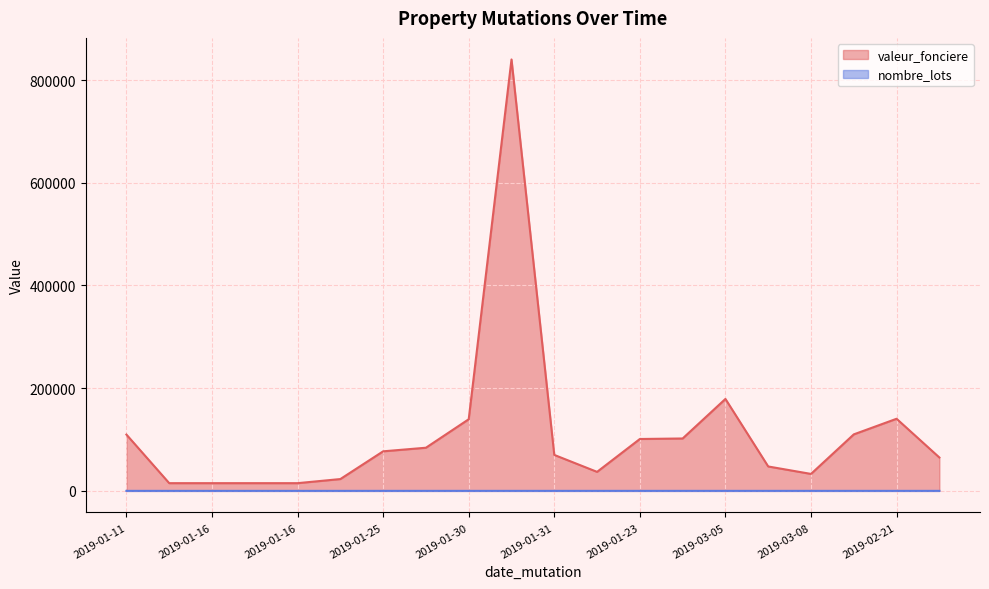

Rank the series at 2019-01-31 from lowest to highest value.

nombre_lots, valeur_fonciere